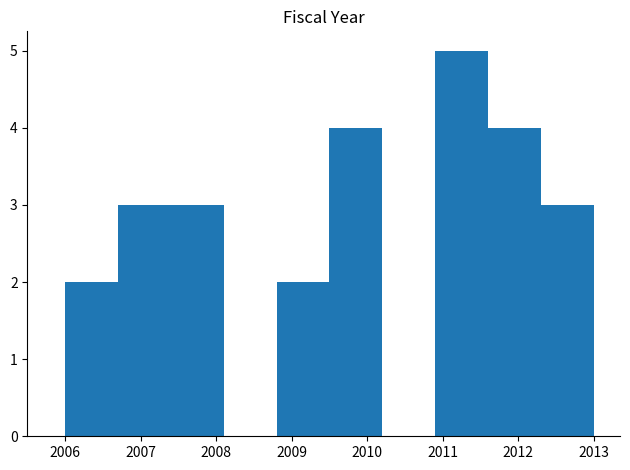

How tall is the bar that spans 2006.7 to 2007.4 on the x-axis? The values are not printed on the chart, so give them approximately, as read against the axis.

3